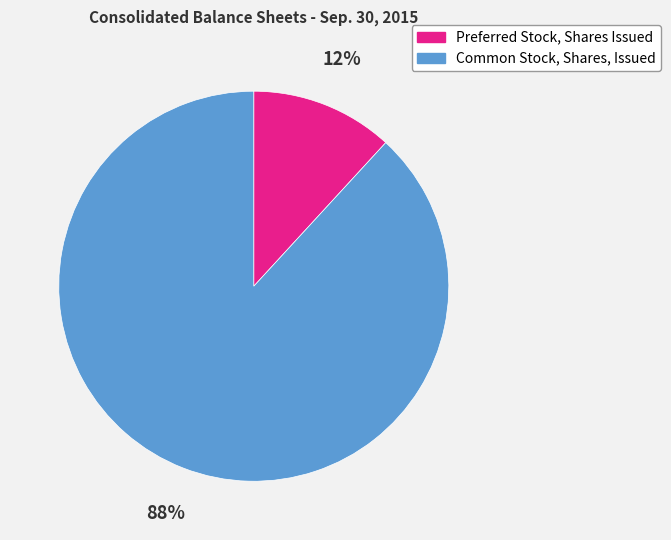

What is the majority slice?

Common Stock, Shares, Issued